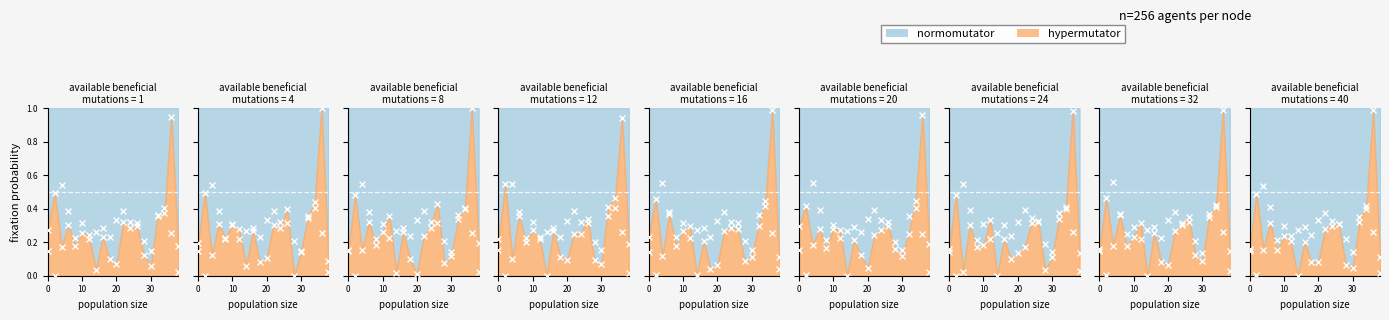

Which series has the largest total across all categories?

normomutator